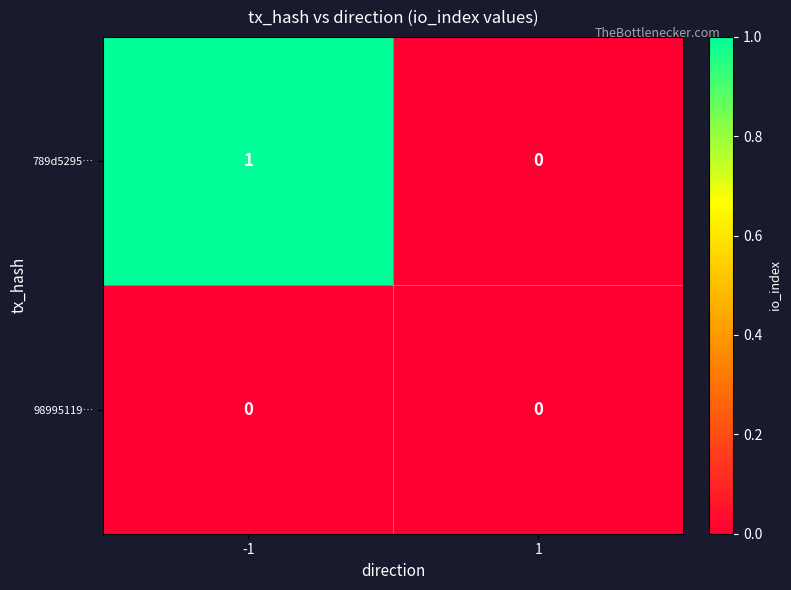

Rank the series by their average value, from lowest to highest.

98995119…, 789d5295…